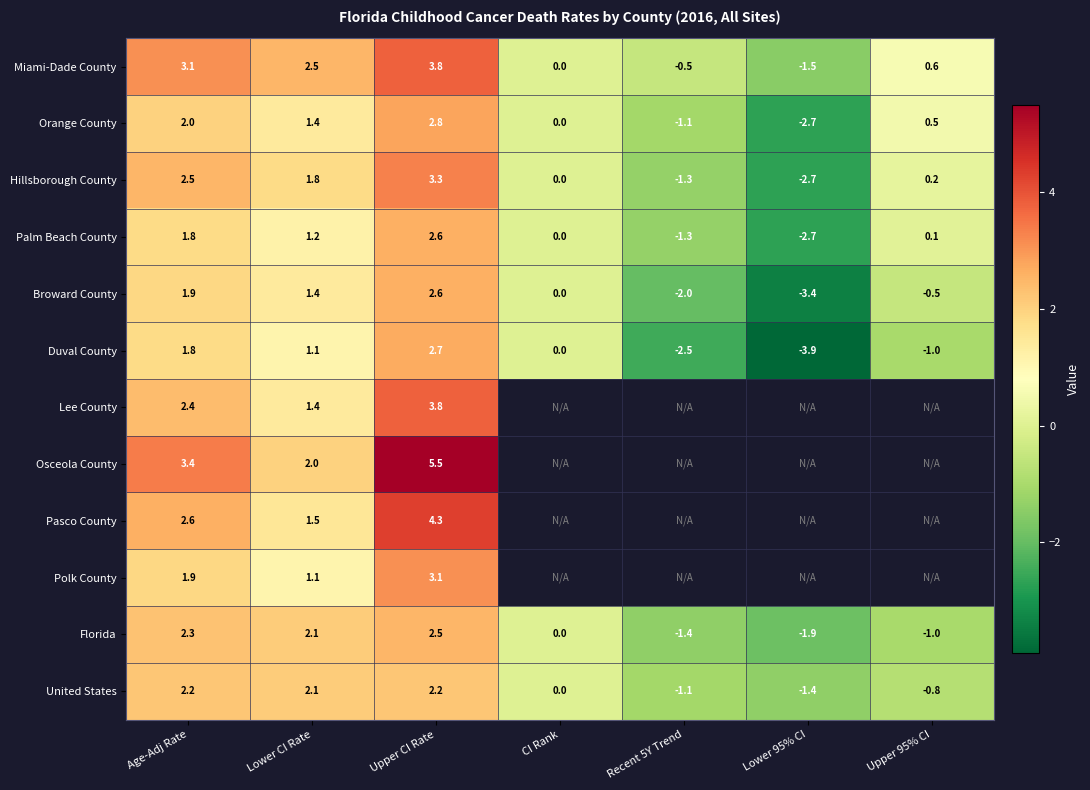

At which label does Orange County reach its minimum?

Lower 95% CI